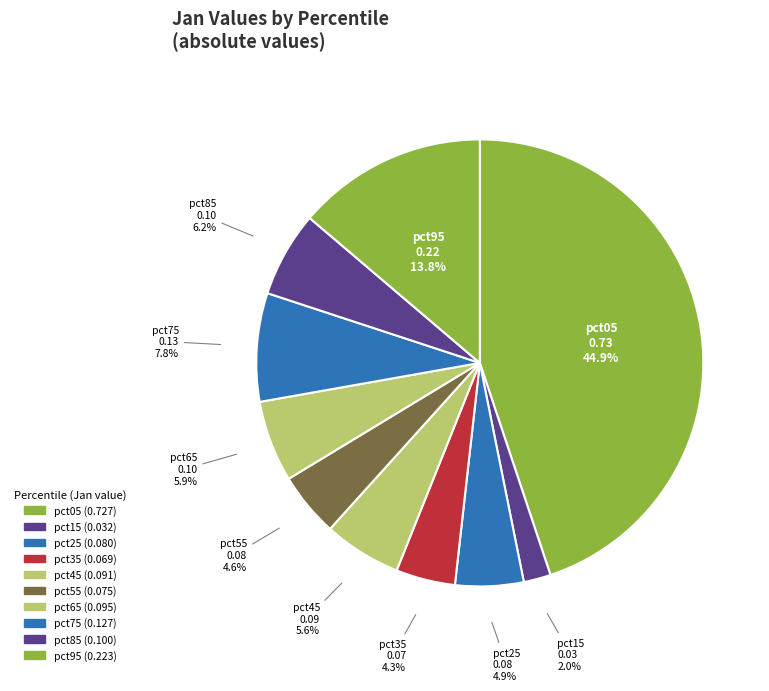

What is the total percentage of pct35 and pct15?

6.3%